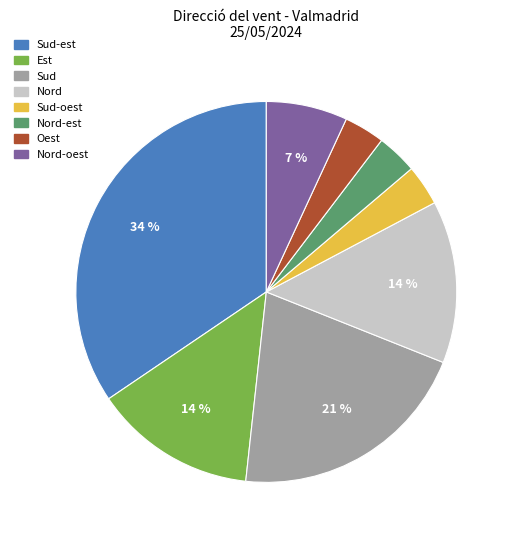

To the nearest percent, what is the difference between the largest and smallest slice percentages?

31%